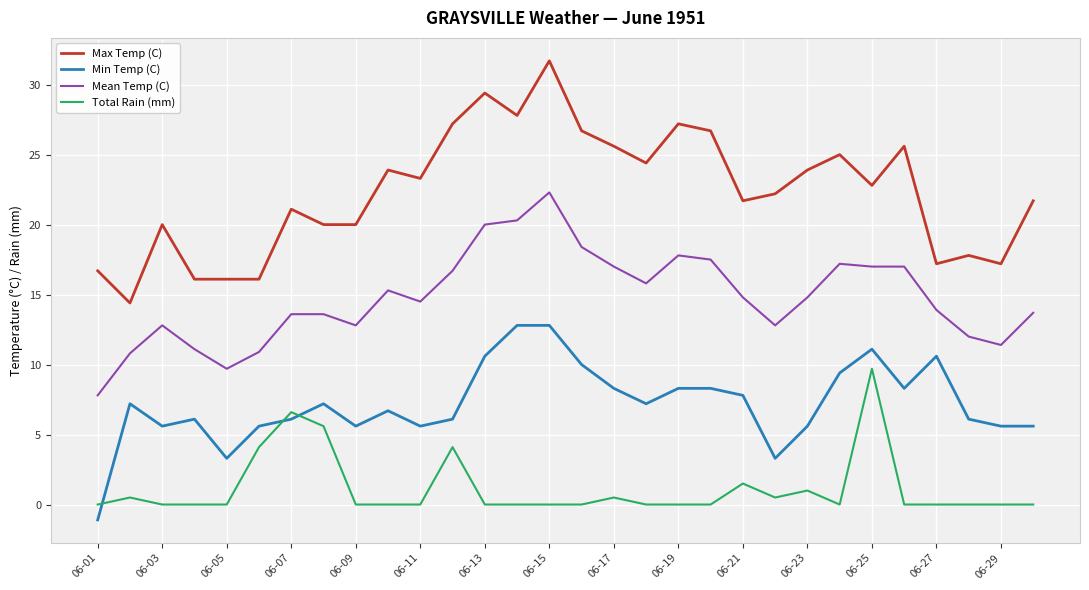

What is the difference between the maximum and minimum values in the Max Temp (C) series?

17.3